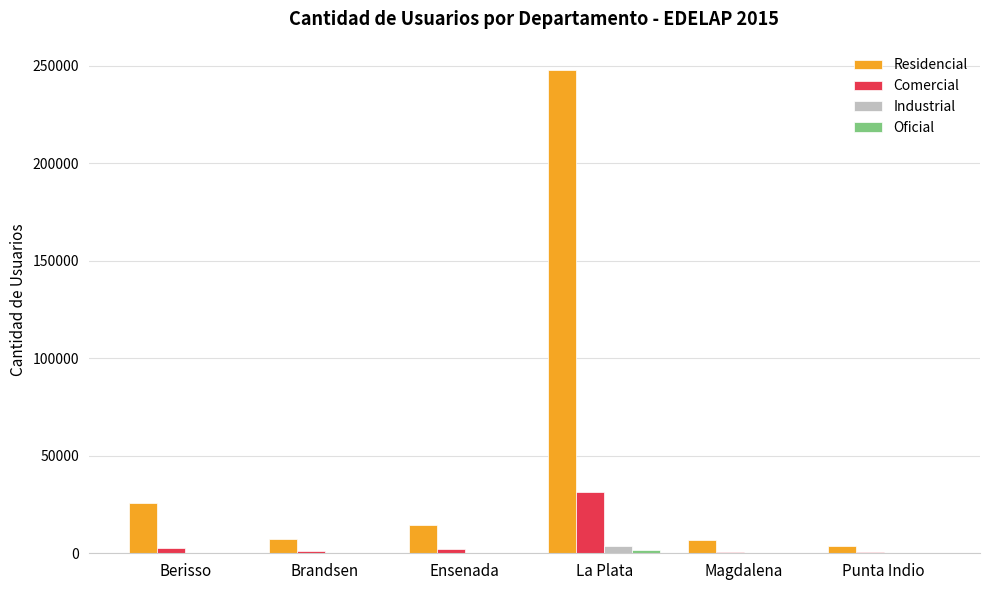

At which category is the sum across all series the highest?

La Plata